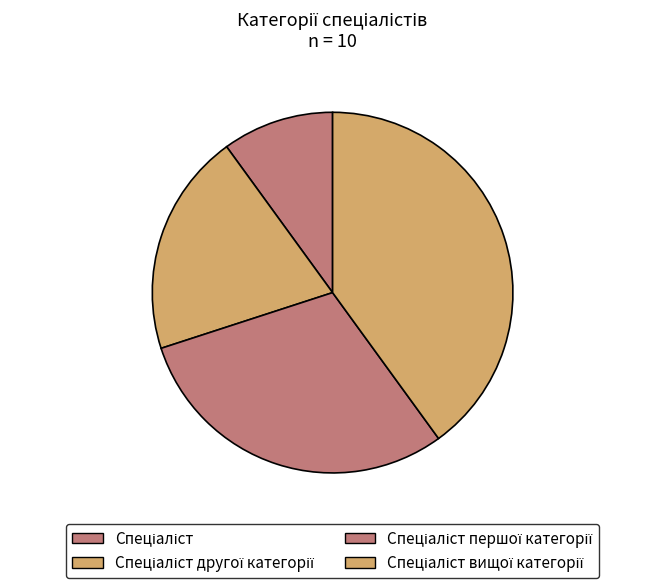

To the nearest percent, what is the average slice percentage?

25%